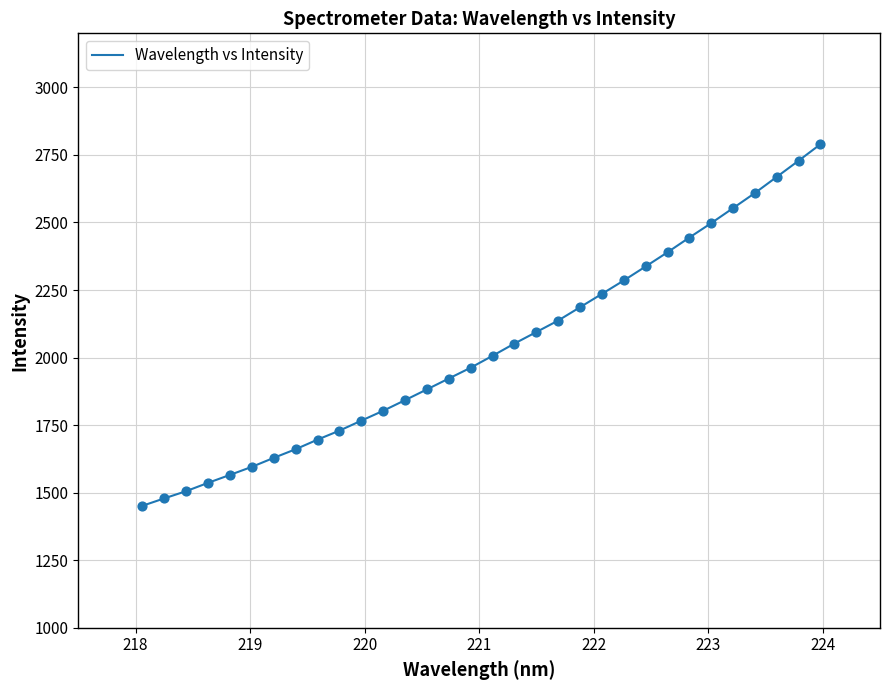

What is the minimum value shown in the chart?

1451.4